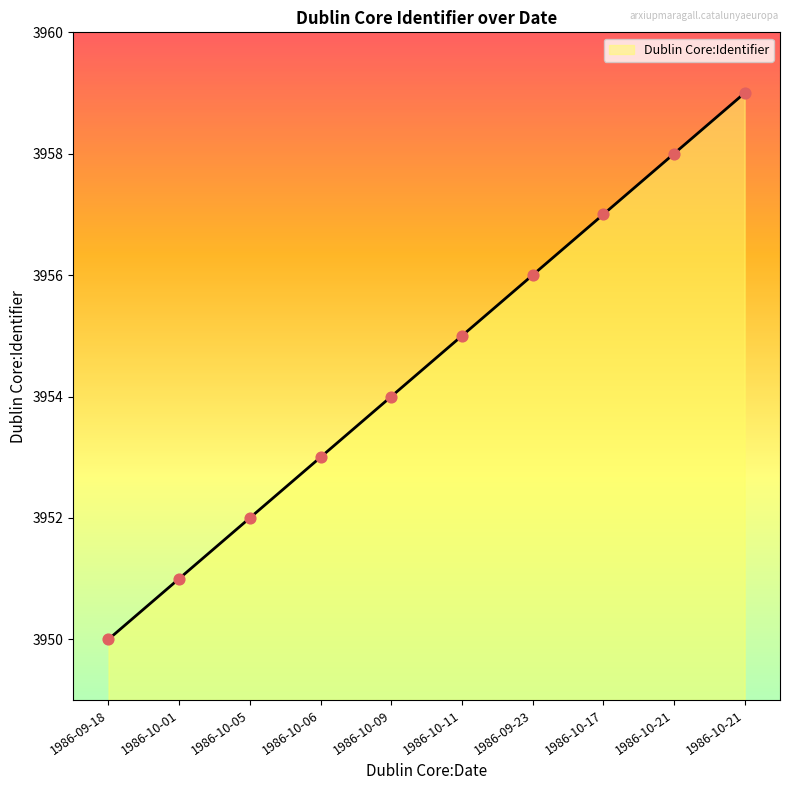

Between 1986-10-09 and 1986-10-21, which is larger?

1986-10-21